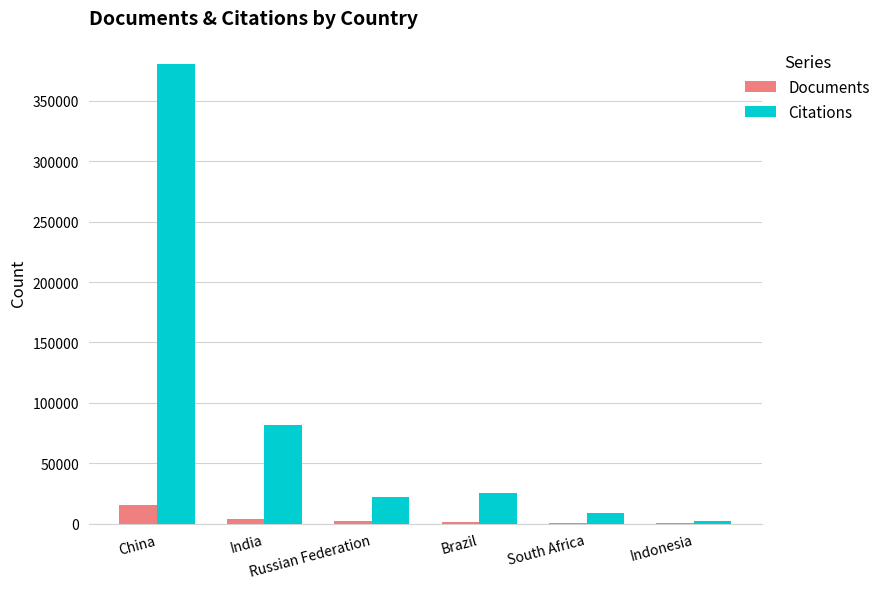

What is the highest value of the Citations series?

380802